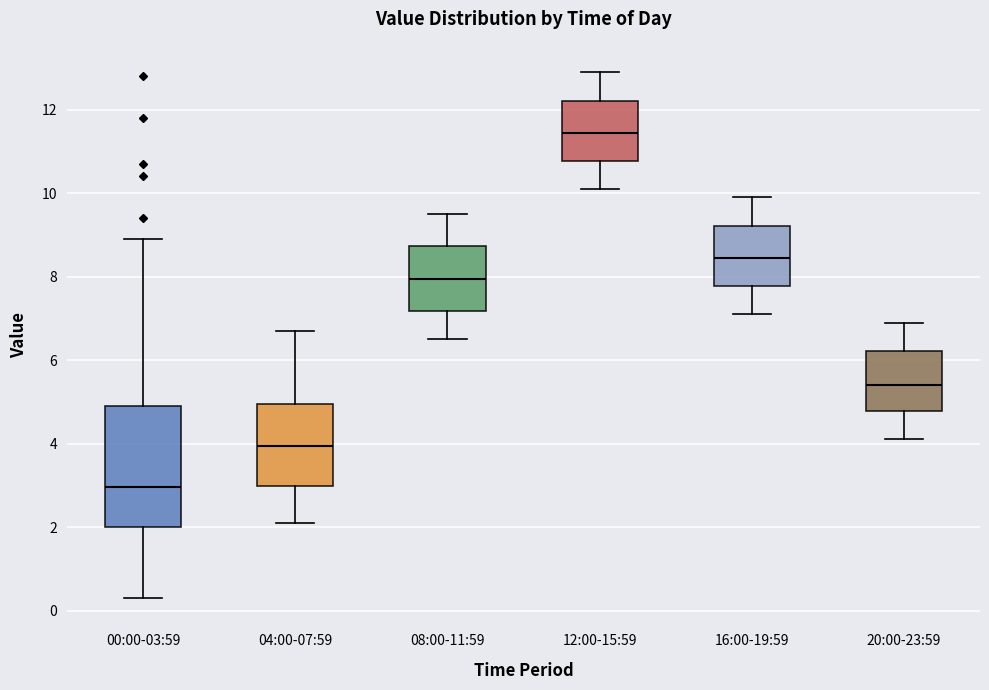

Where does the upper whisker of the box for 04:00-07:59 end on the y-axis? The values are not printed on the chart, so give them approximately, as read against the axis.

6.8